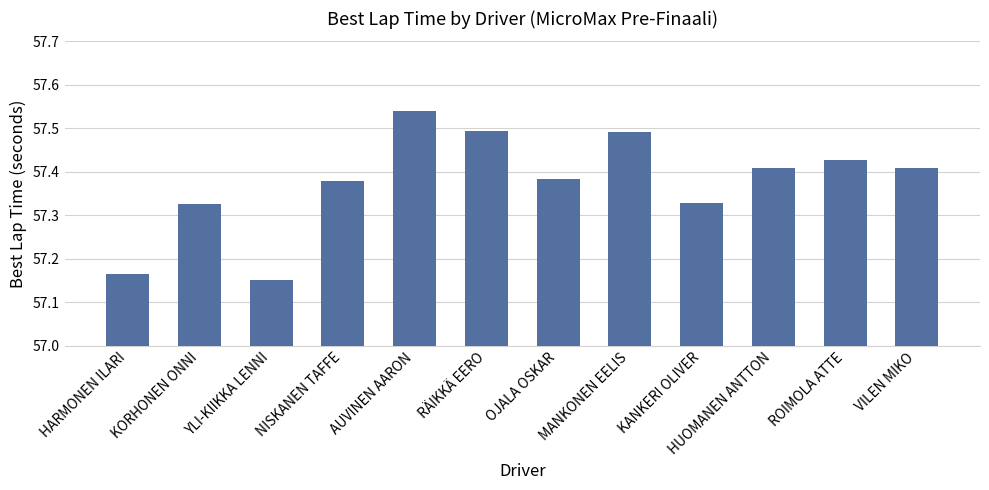

What is the ratio of the value at RÄIKKÄ EERO to the value at MANKONEN EELIS?

1.0